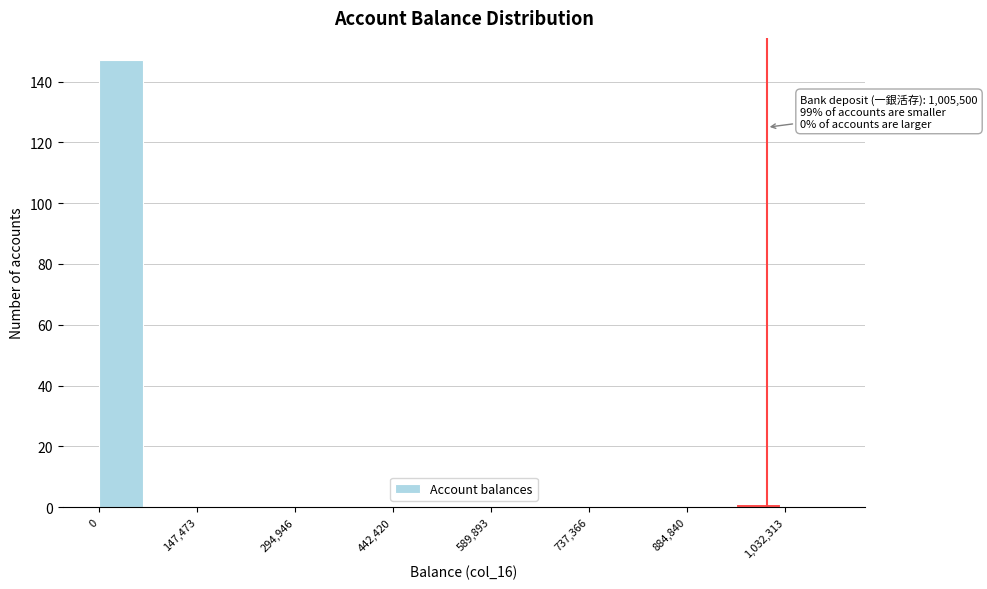

Read against the x-axis, roughly where is the centre of the tallest bar?

40000